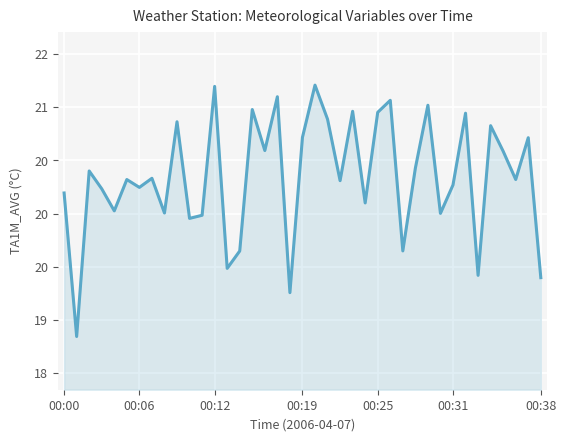

What is the label of the 13th point from the right?

26